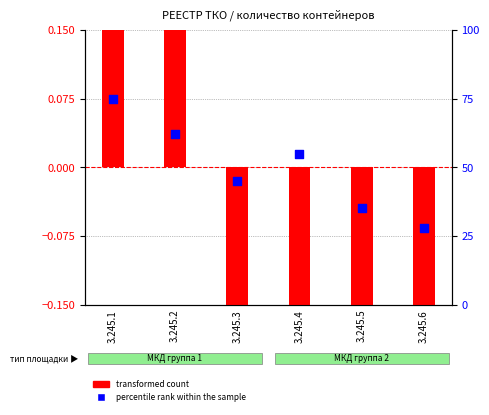

Which series reaches the minimum Y coordinate?

transformed count